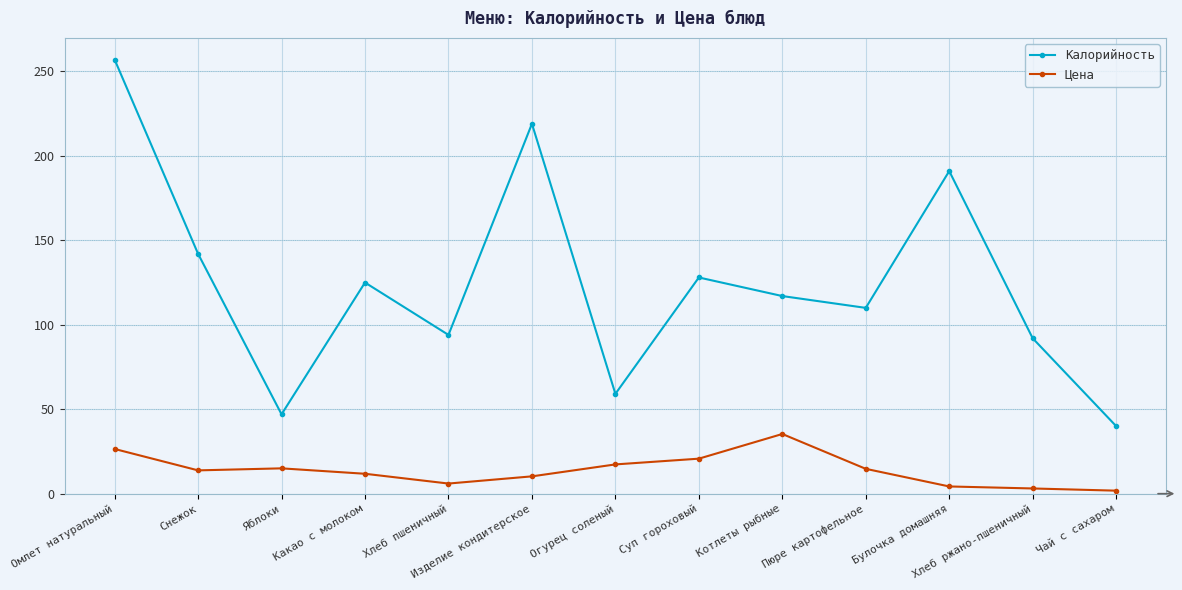

Which series has the widest spread of values?

Калорийность